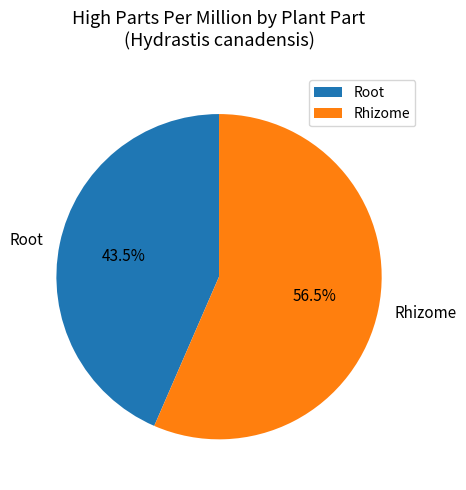

To the nearest percent, what is the average slice percentage?

50%